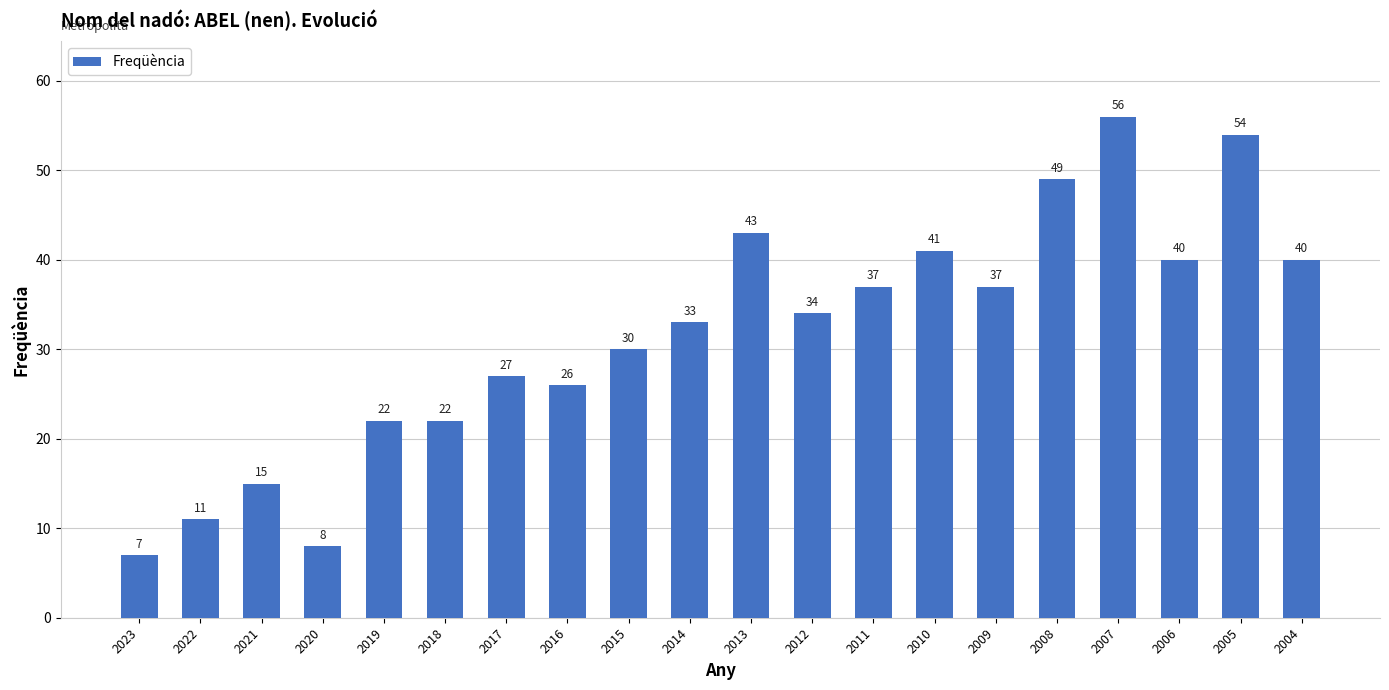

True or false: the data shows 37 at 2011.

True